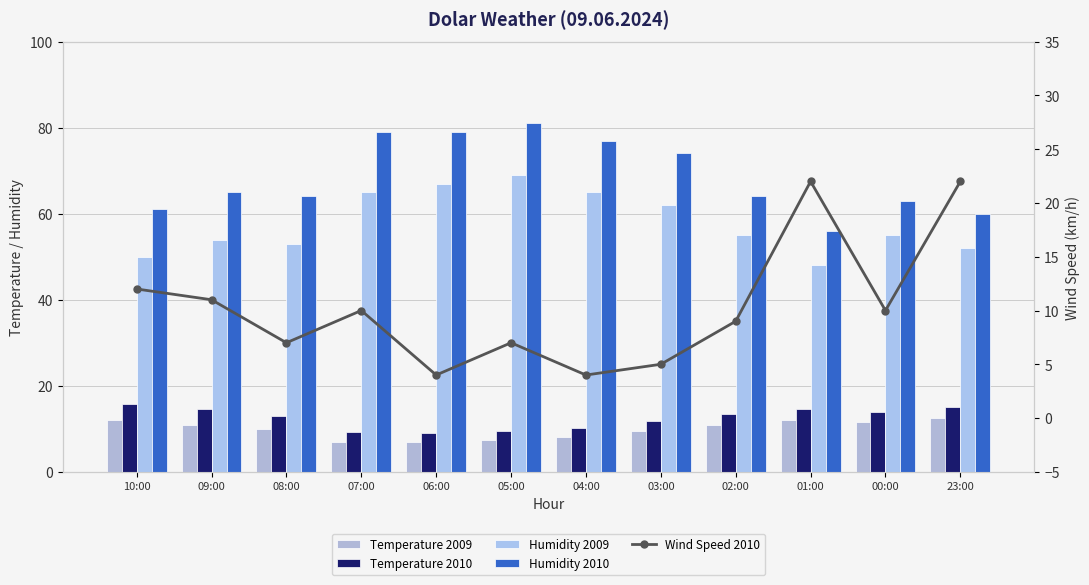

Which category has the lowest value in the Humidity 2010 series?

01:00